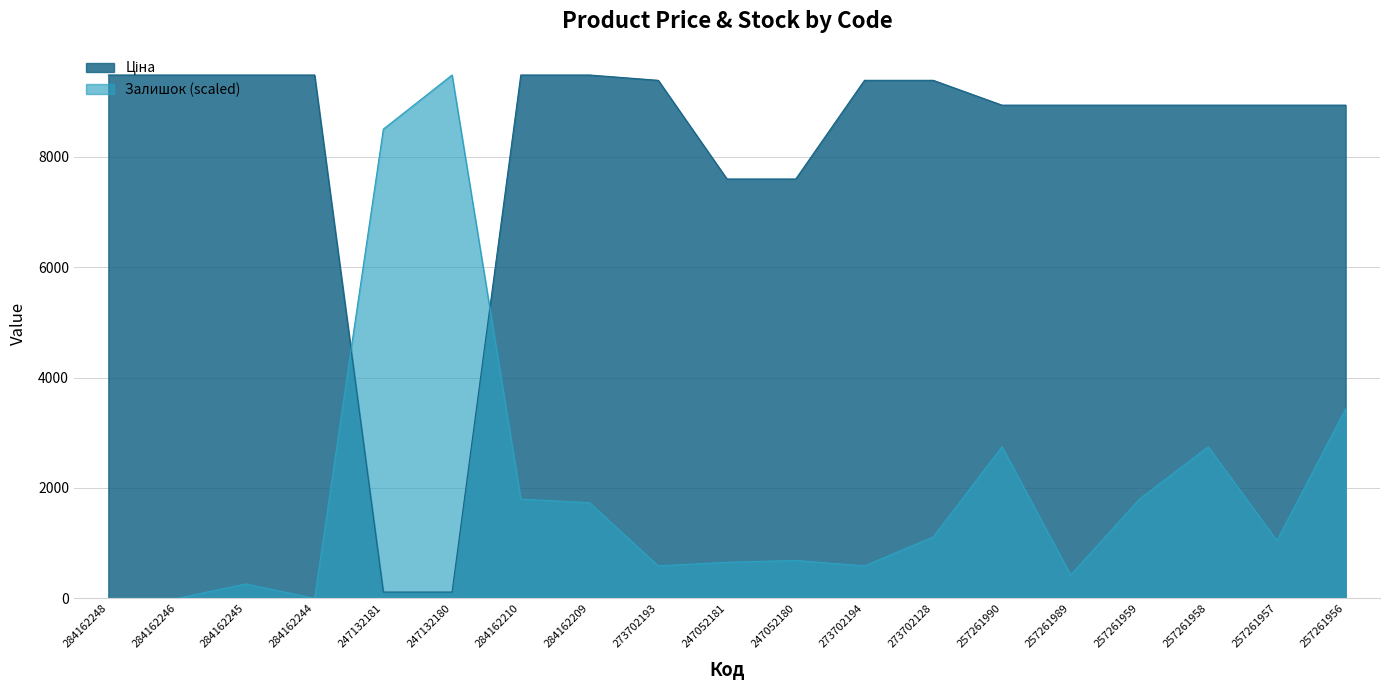

True or false: Ціна has a value of 114.1 at 247132180.

True